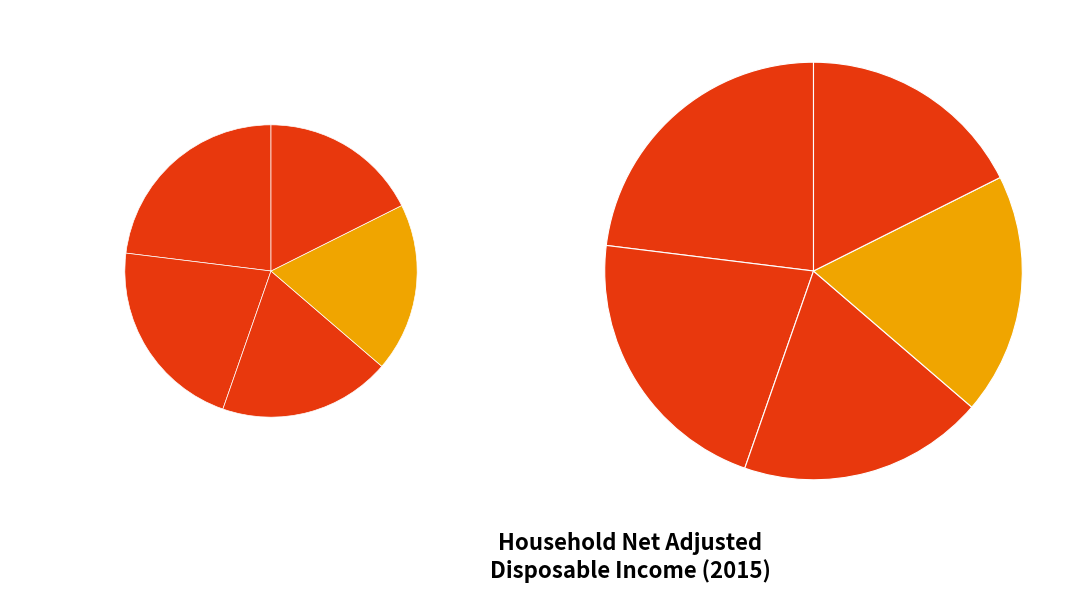

True or false: Luxembourg accounts for 13% of the total.

False